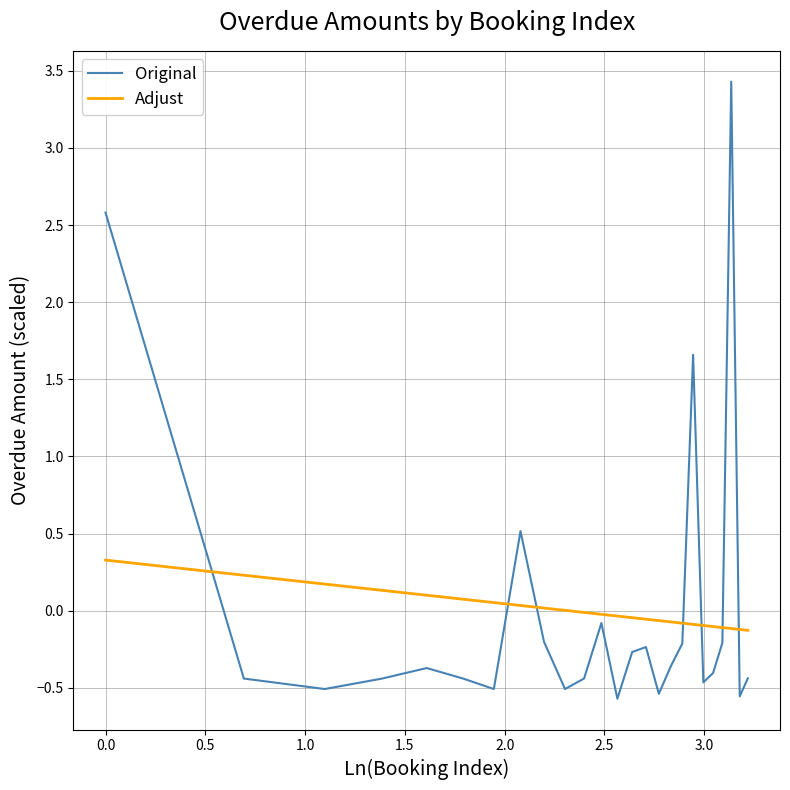

What is the difference between the maximum and minimum values in the Original series?

4.0